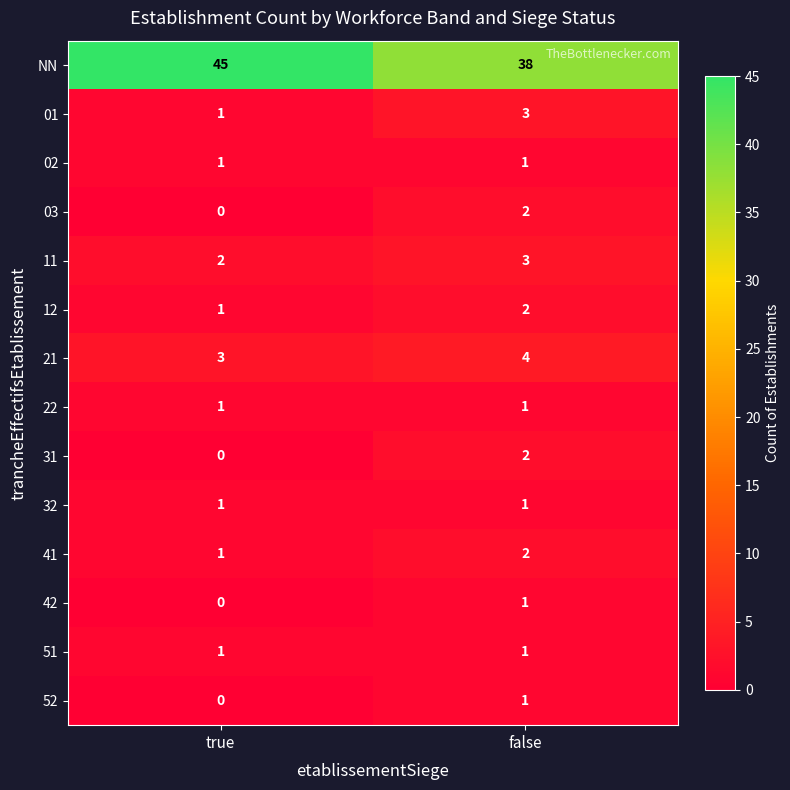

The 21 series shows 4 at false. True or false?

True